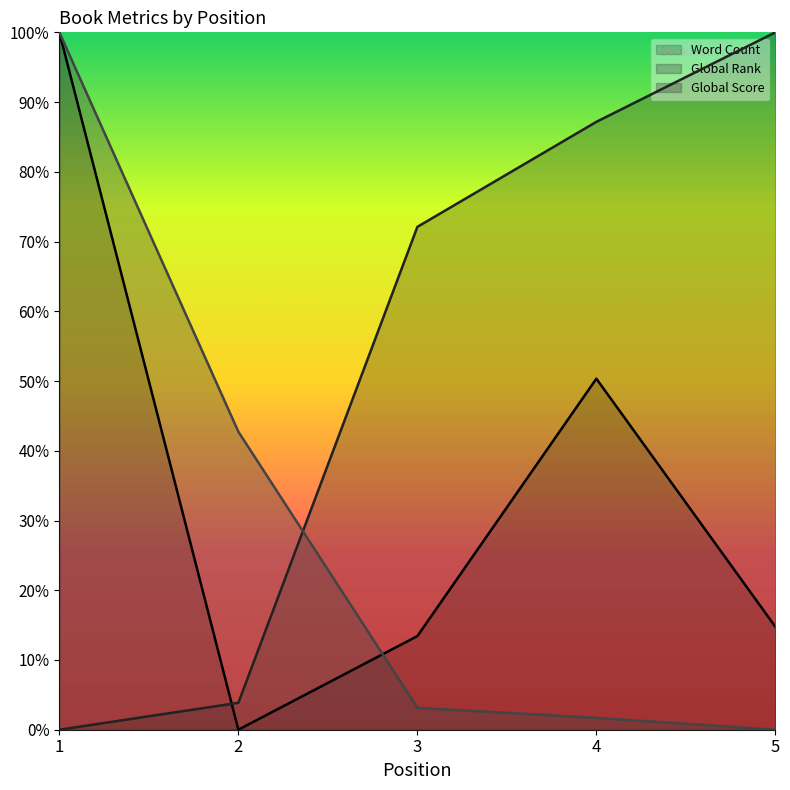

Reading left to right, list all the values displayed in this chart.

Word Count: 1=1.0	2=0.0	3=0.1	4=0.5	5=0.1
Global Rank: 1=0.0	2=0.0	3=0.7	4=0.9	5=1.0
Global Score: 1=1.0	2=0.4	3=0.0	4=0.0	5=0.0